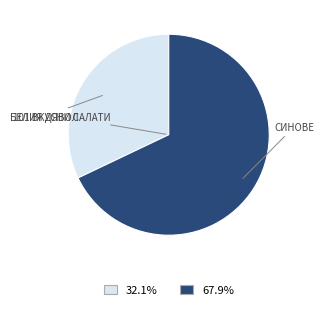

Does any single category account for the majority?

Yes